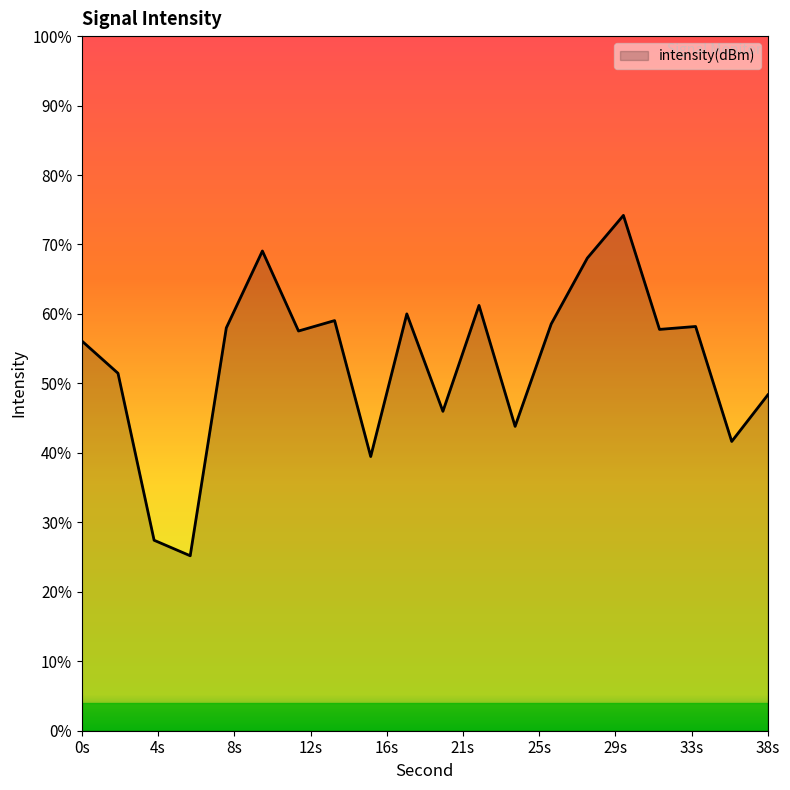

True or false: there are more than 1 points higher than both neighbors.

True